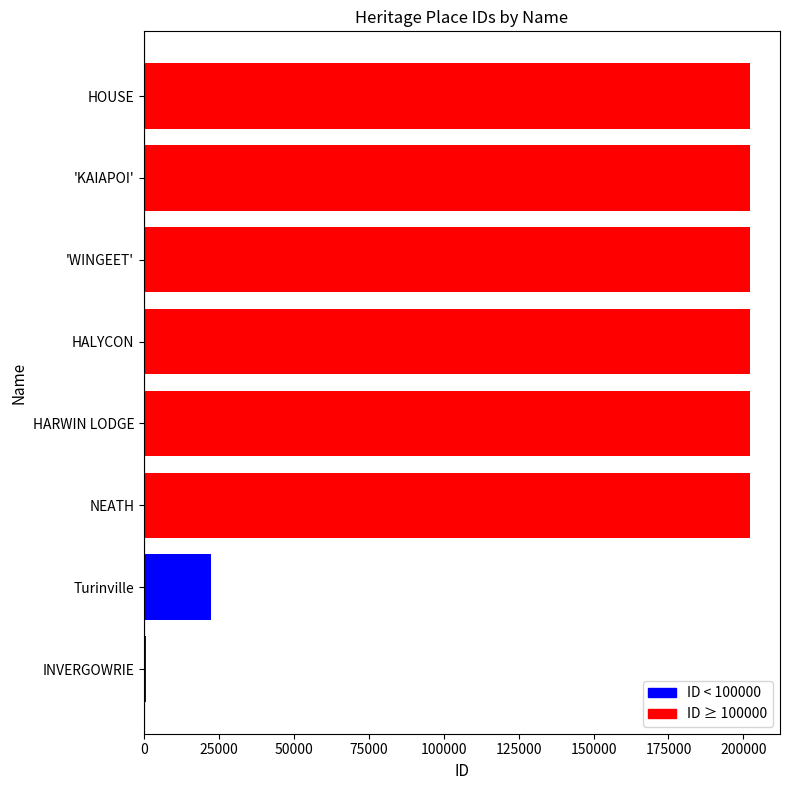

What is the sum of the values at NEATH and 'WINGEET'?

404100